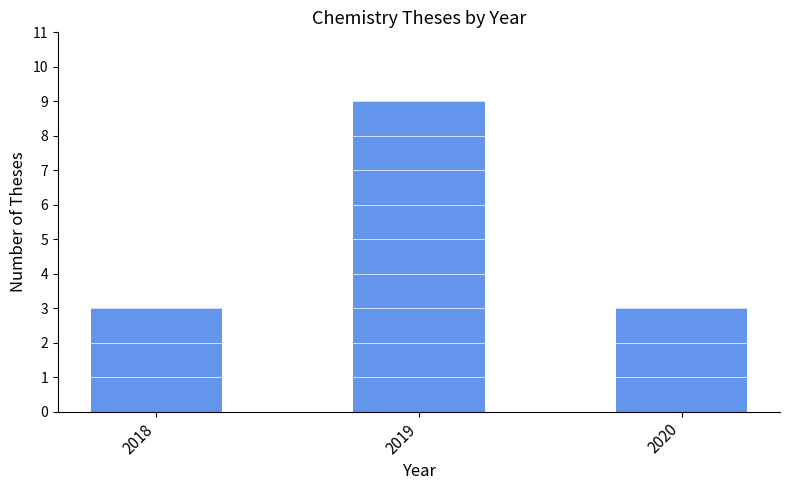

Count the values in the range 3 to 9.

3